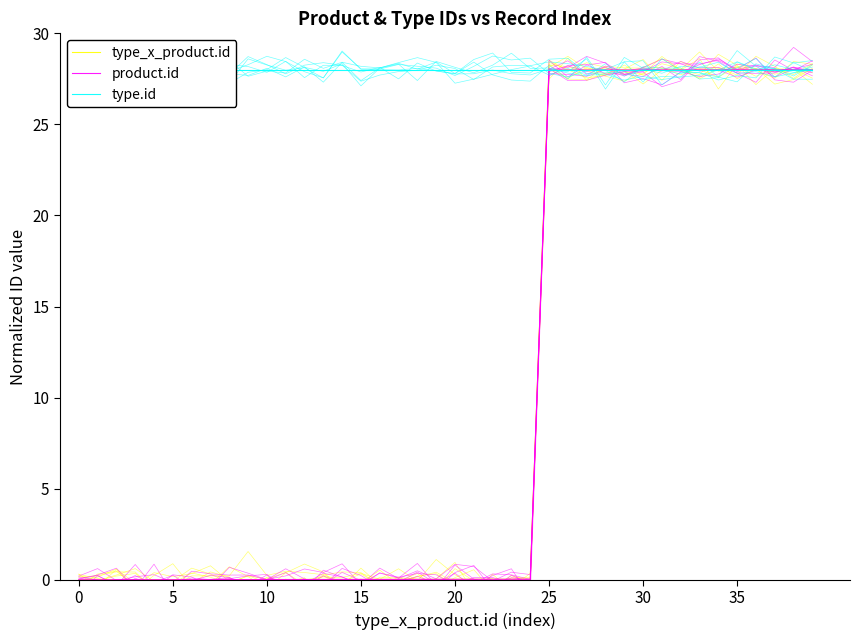

What is the difference between the second highest and minimum values in the type_x_product.id series?

28.0